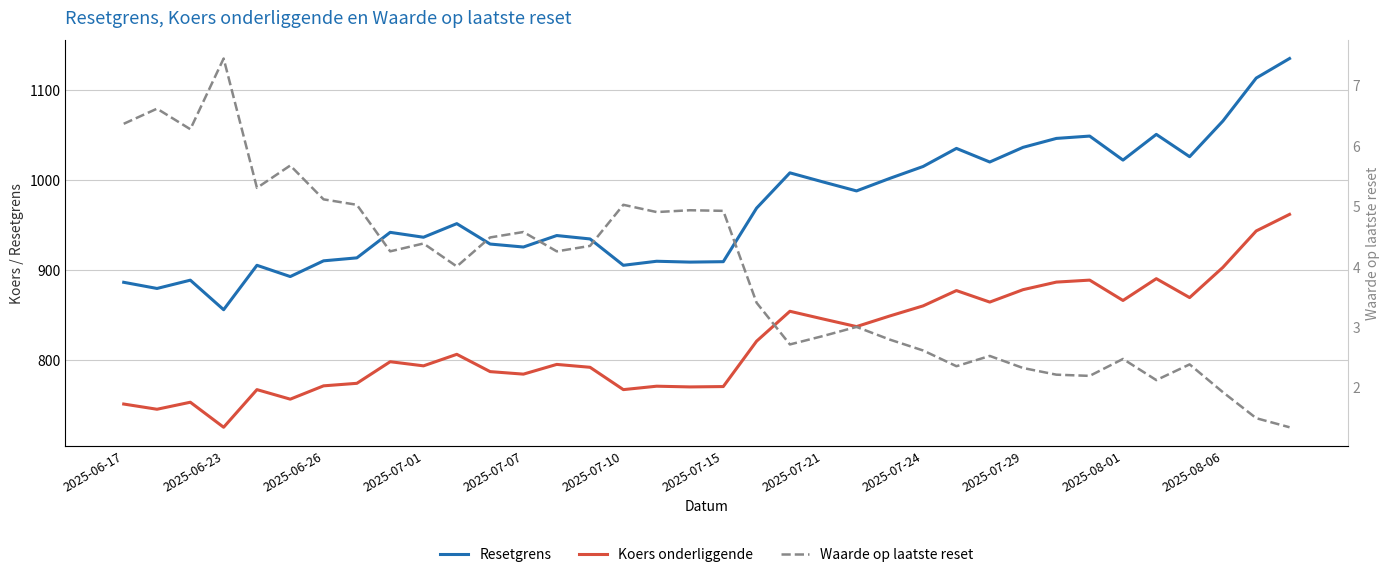

What position from the left is 14?

15